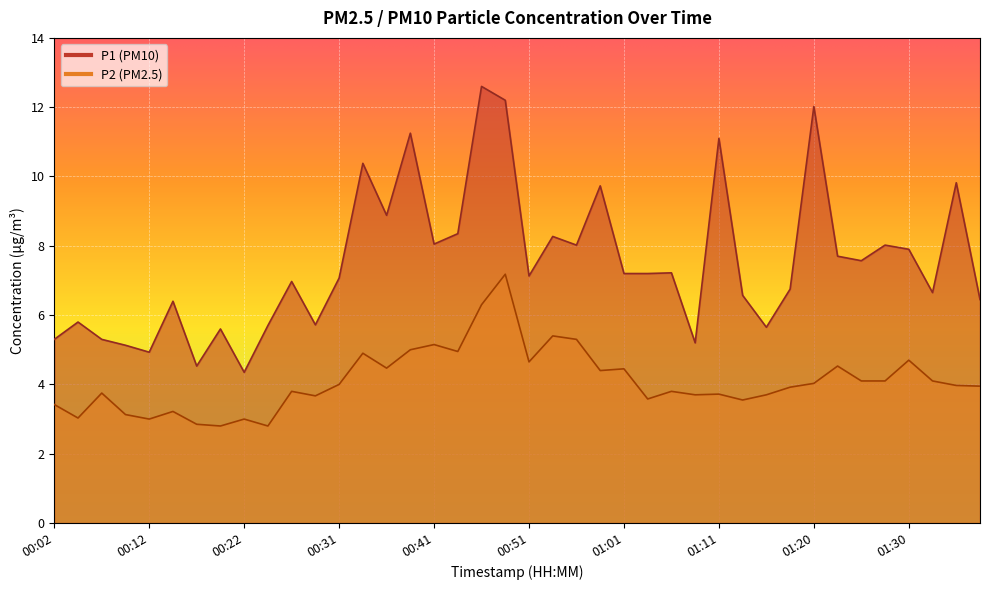

Which series has the widest spread of values?

P1